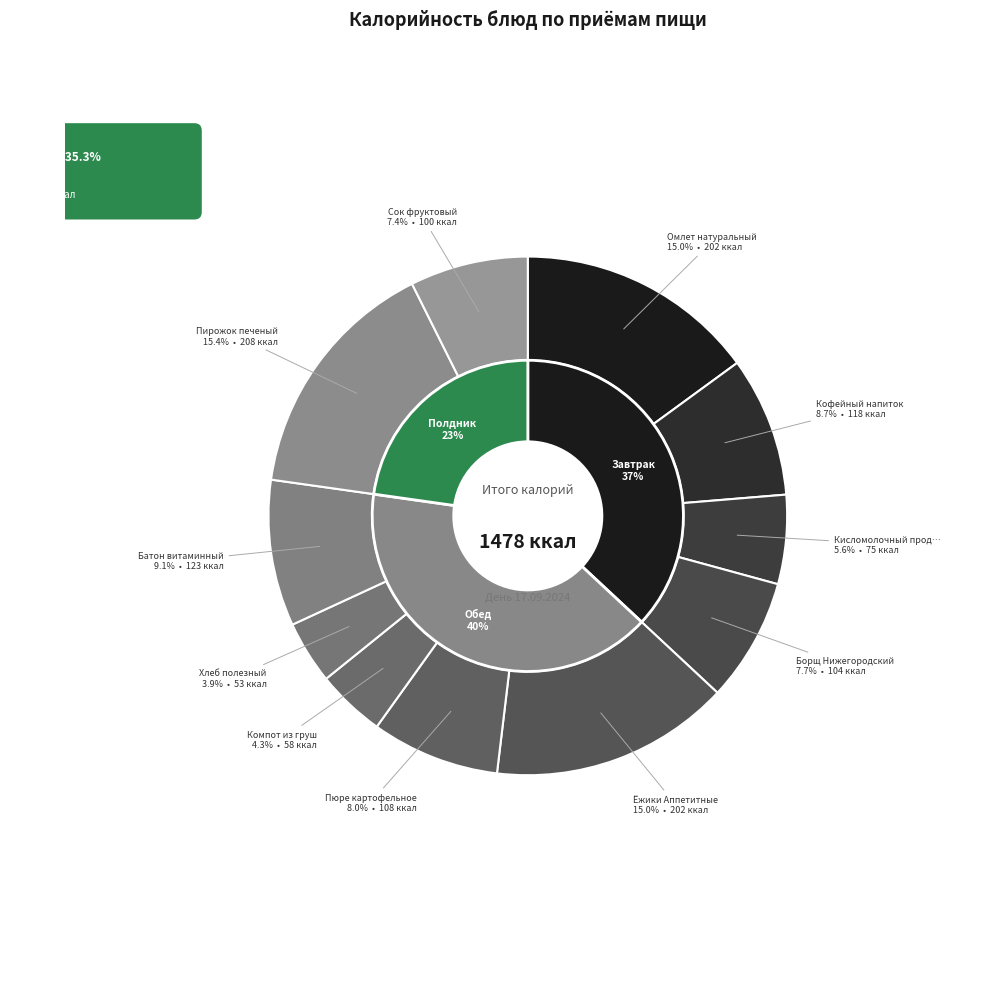

To the nearest percent, what is the difference between the largest and smallest slice percentages?

11%